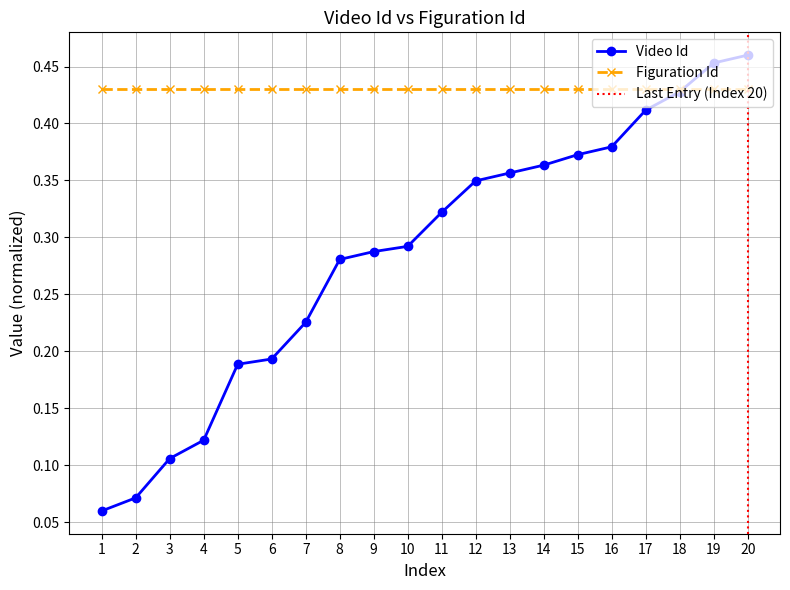

True or false: Figuration Id has a value of 0.1 at 8.

False